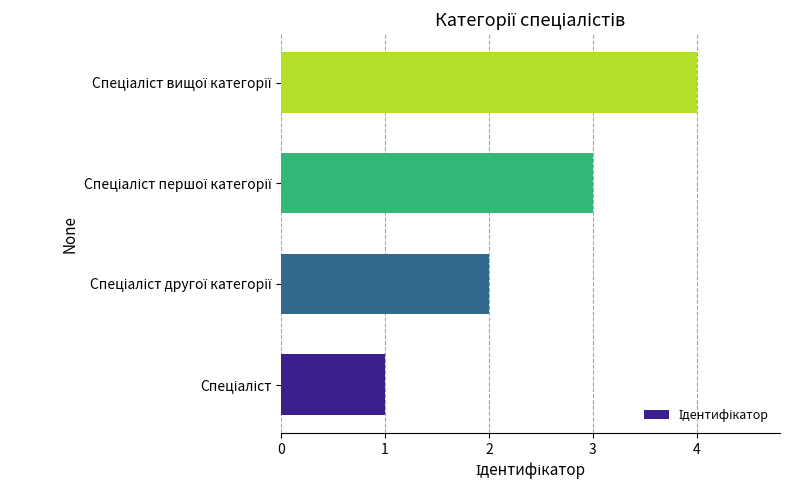

What is the difference between the maximum and minimum values?

3